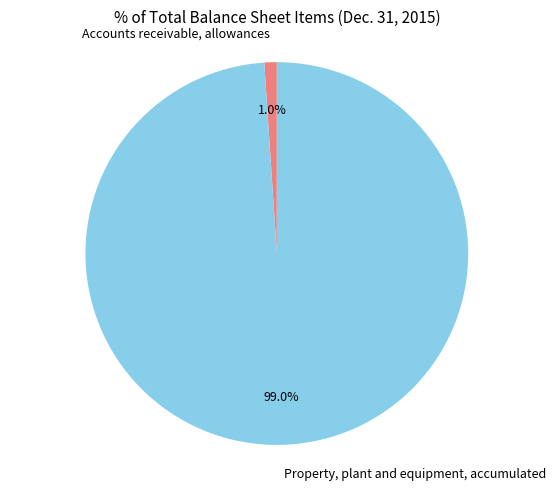

Which category has the smallest portion of the pie?

Accounts receivable, allowances